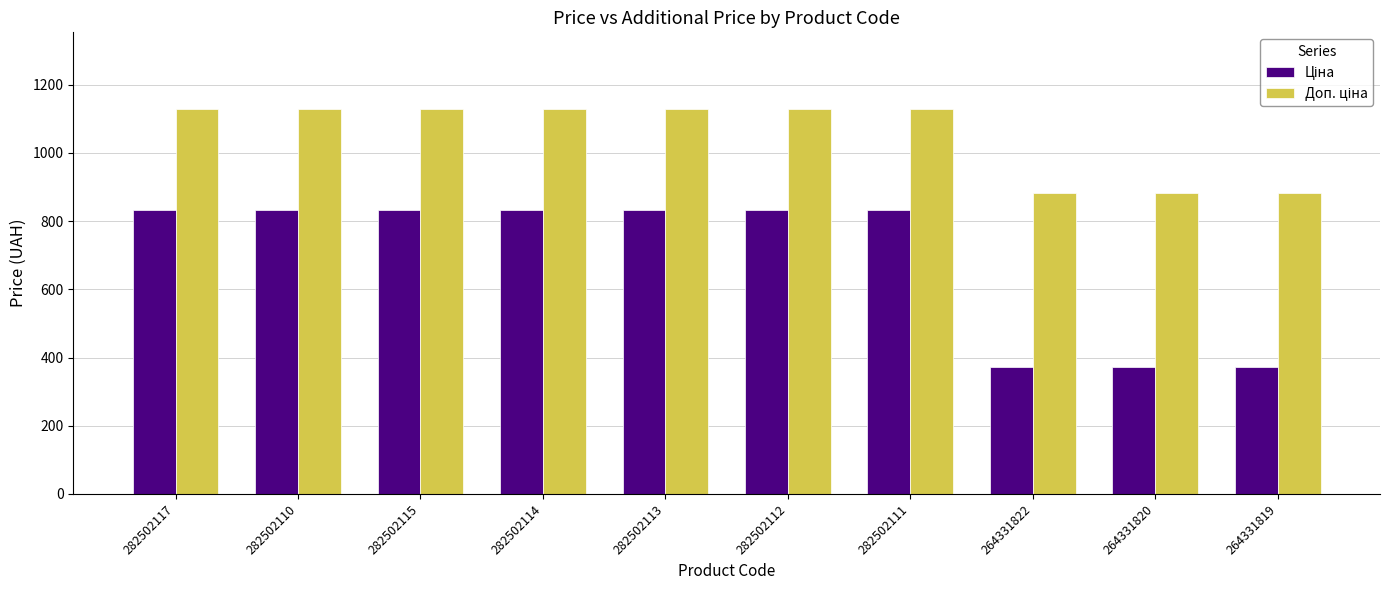

What is the smallest value displayed?

371.4